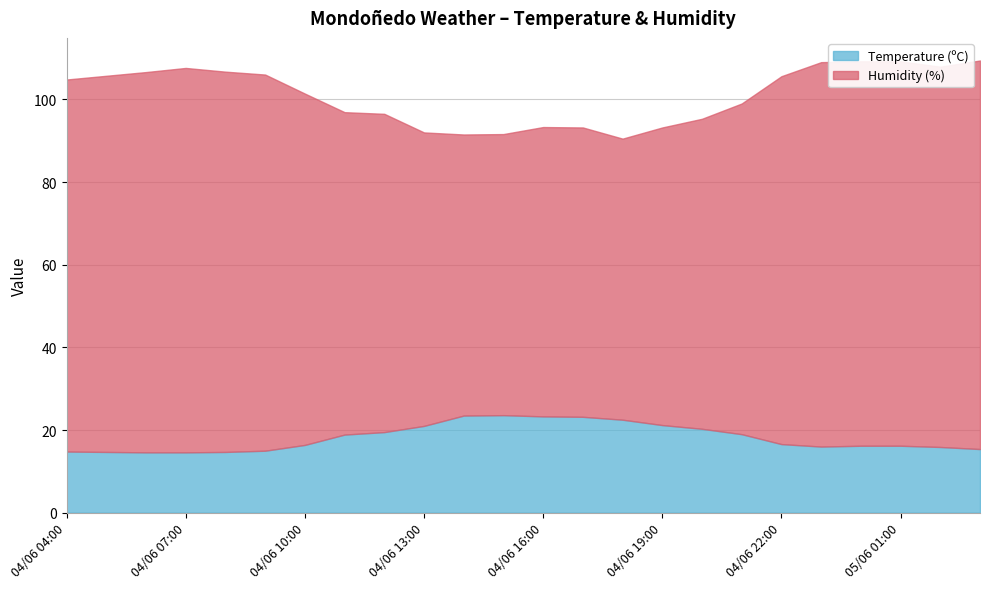

What is the maximum value for Temperature (ºC)?

23.6